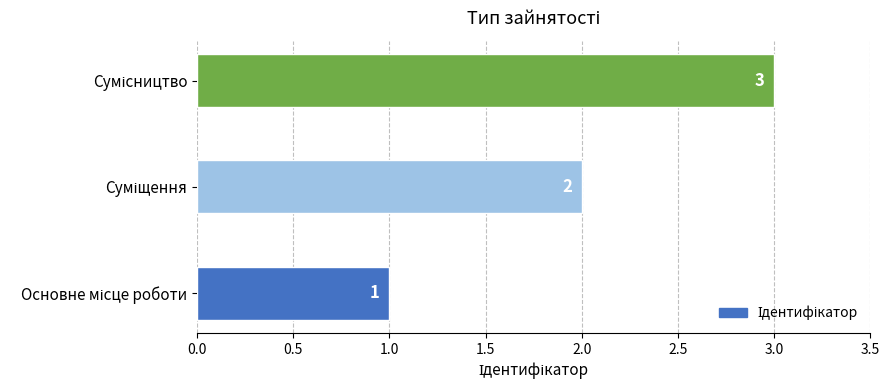

How many values are between 1 and 3?

3